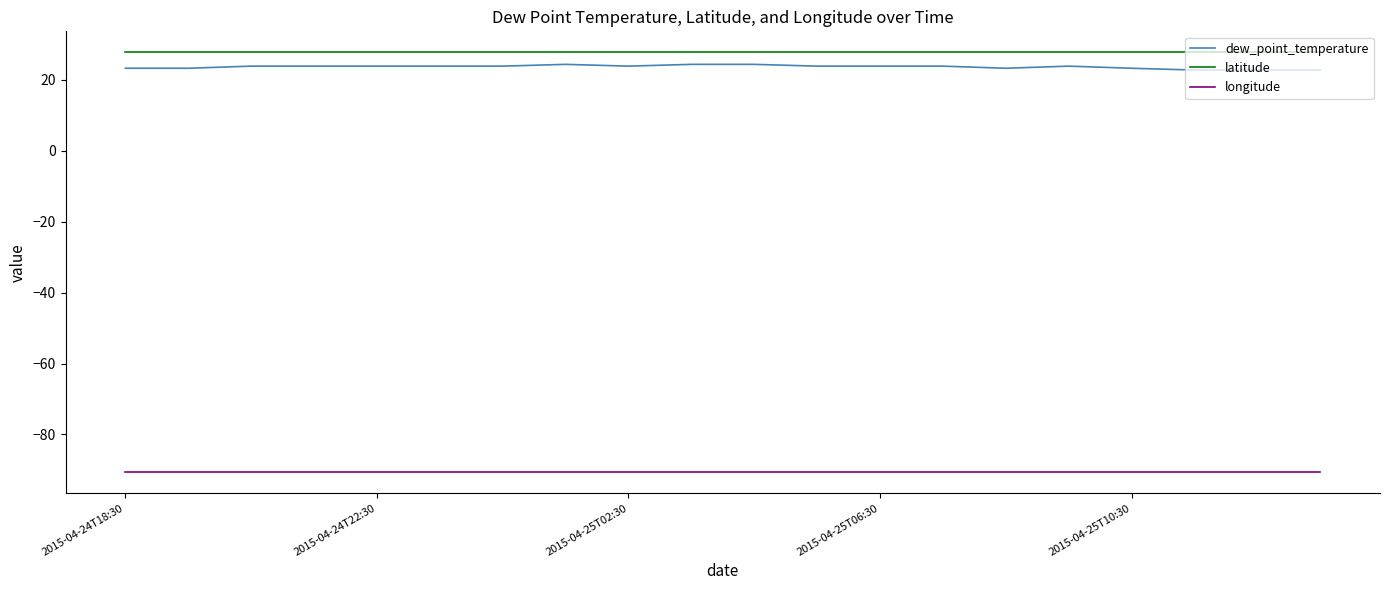

True or false: latitude and dew_point_temperature cross at least once.

False